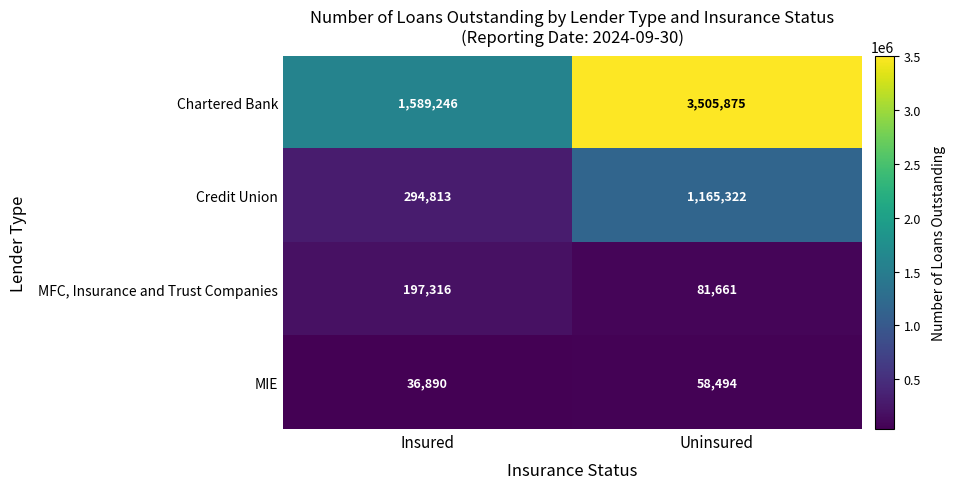

Rank the series at Insured from highest to lowest value.

Chartered Bank, Credit Union, MFC, Insurance and Trust Companies, MIE